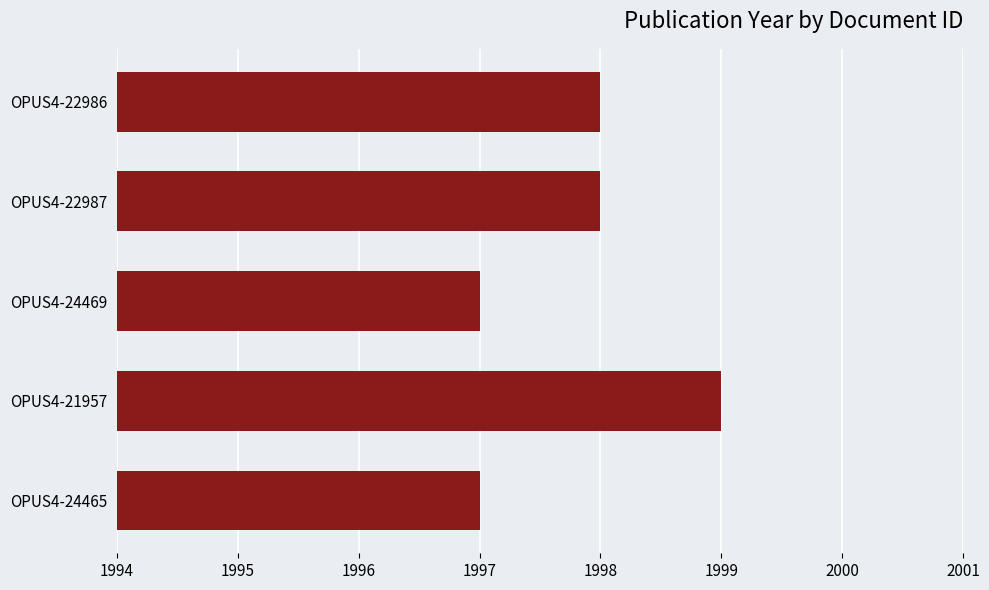

Between OPUS4-21957 and OPUS4-24469, which is larger?

OPUS4-21957